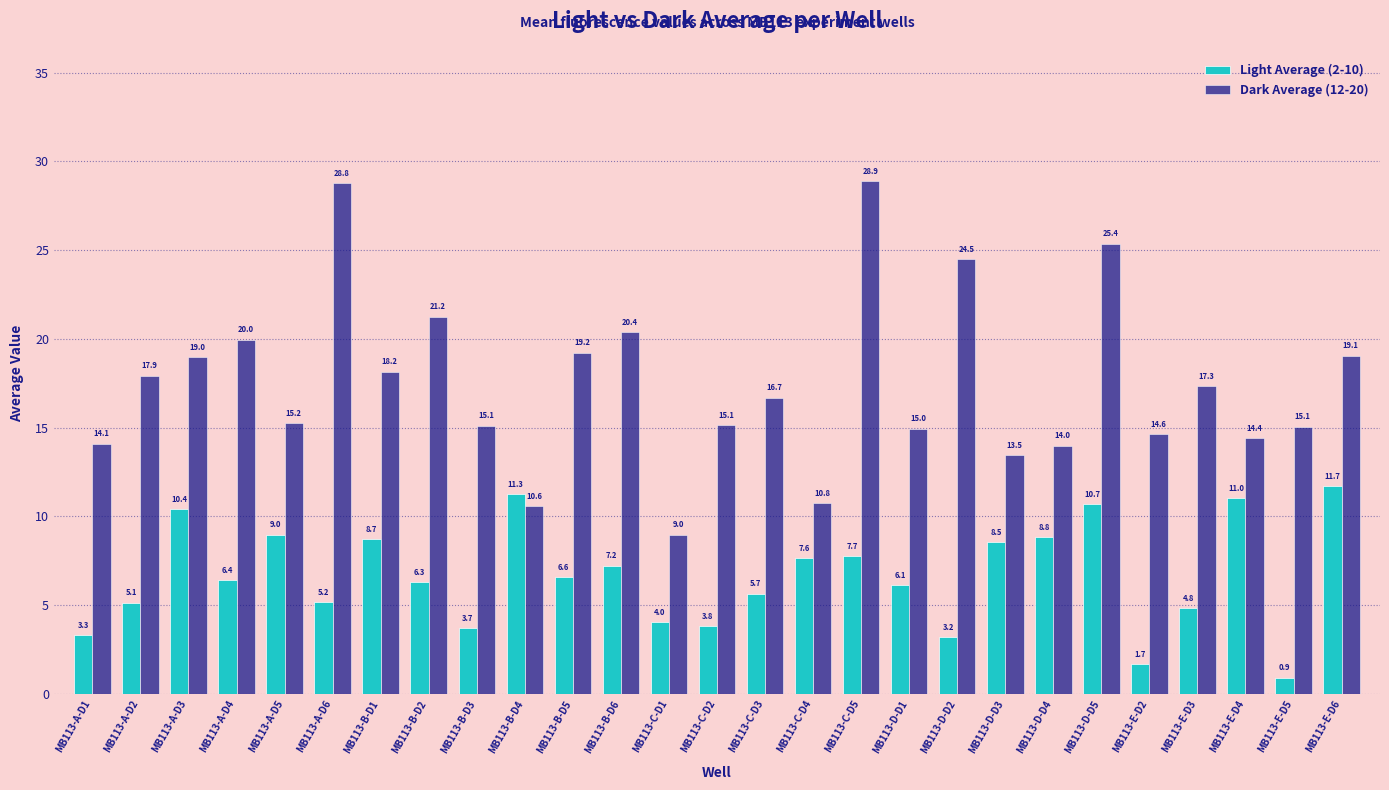

What is the smallest value displayed?

0.9